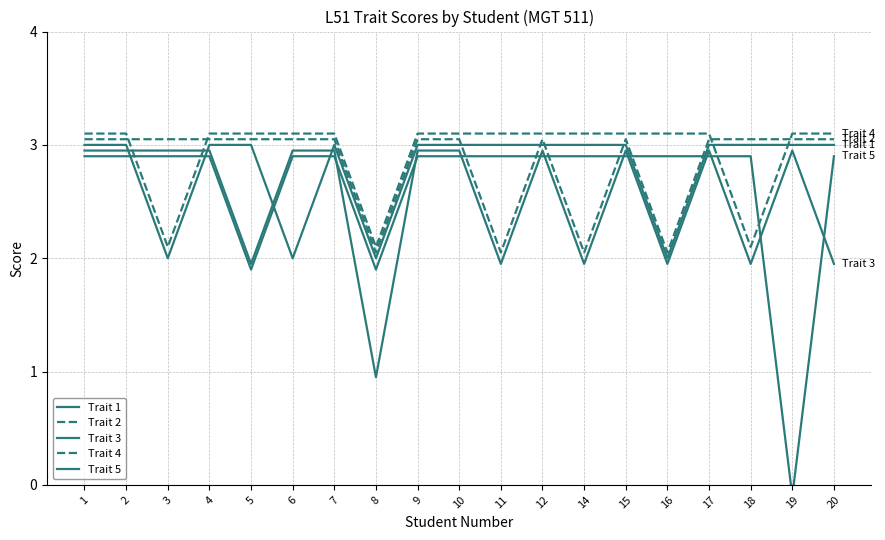

True or false: Trait 2 has a value of 5.4 at 1.

False